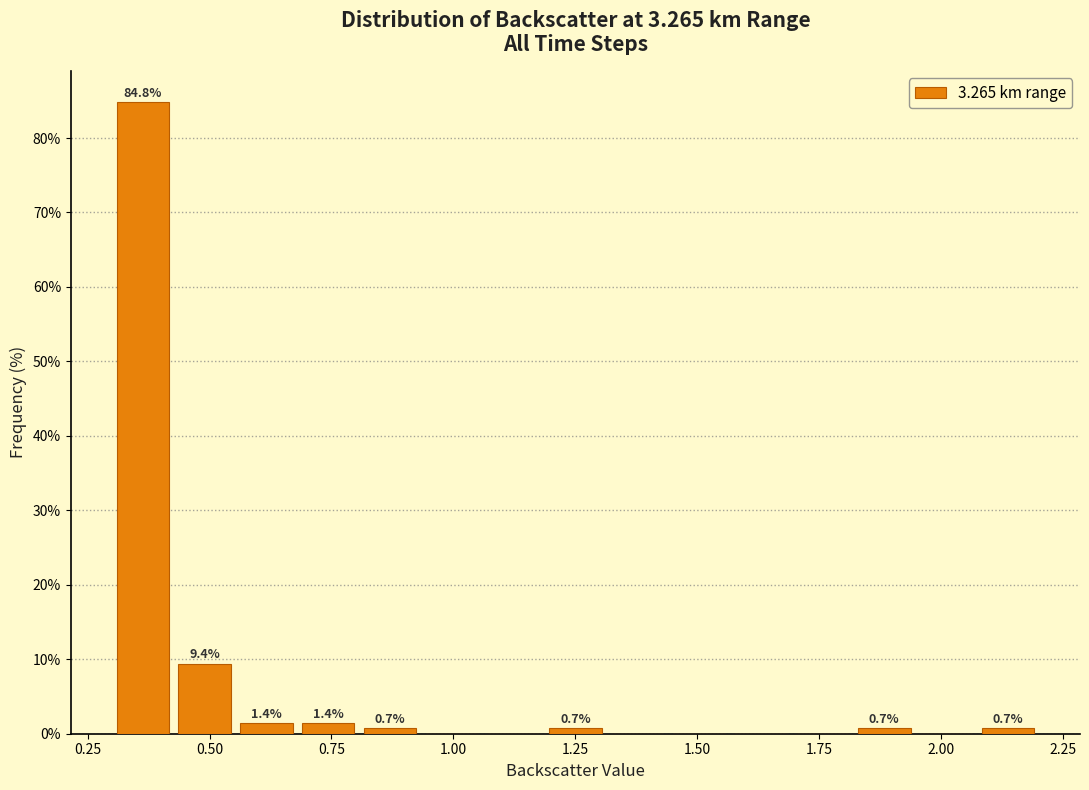

Around what value on the x-axis is the tallest bar? Give the approximate position of its centre, as read against the axis.

0.35